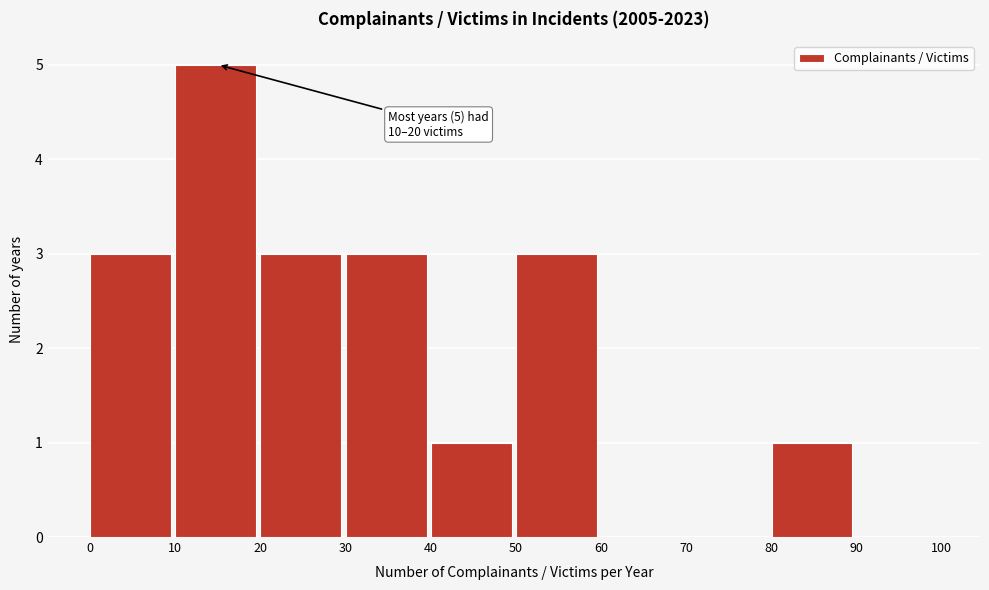

Over which range of the x-axis is the bar tallest?

10 to 20